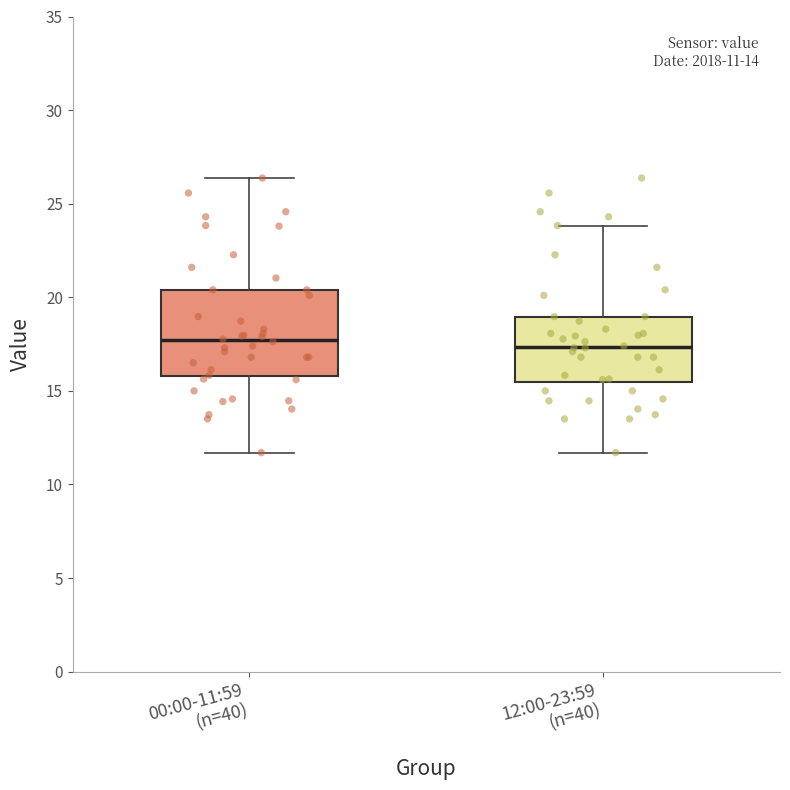

Which box is the tallest, from its lower edge to its upper edge?

00:00-11:59 (n=40)